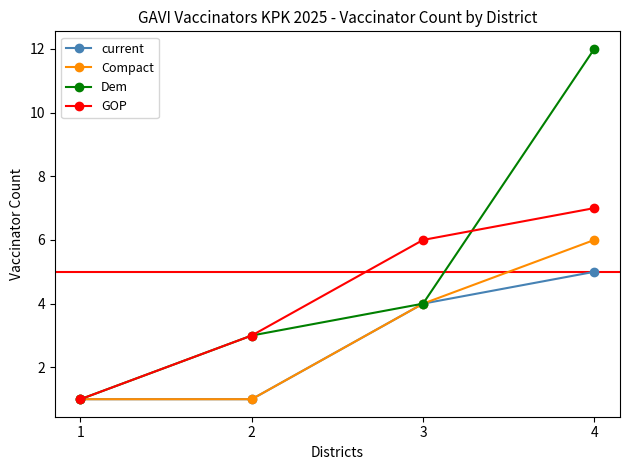

At which category does the chart reach its peak across all series?

4